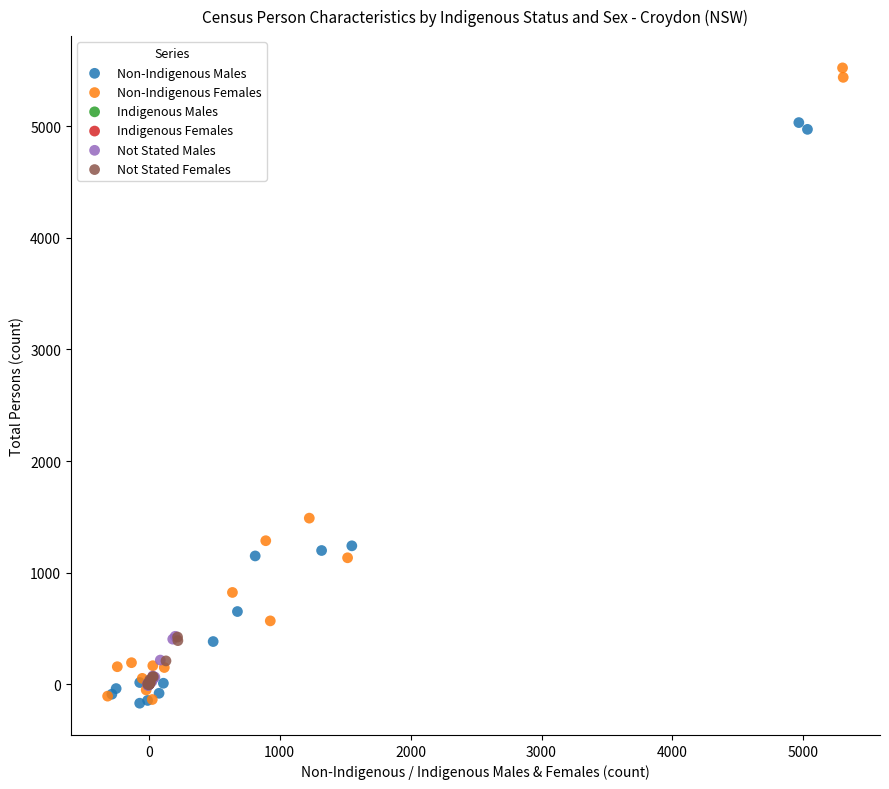

Which series has the largest Y range (max minus min)?

Non-Indigenous Females